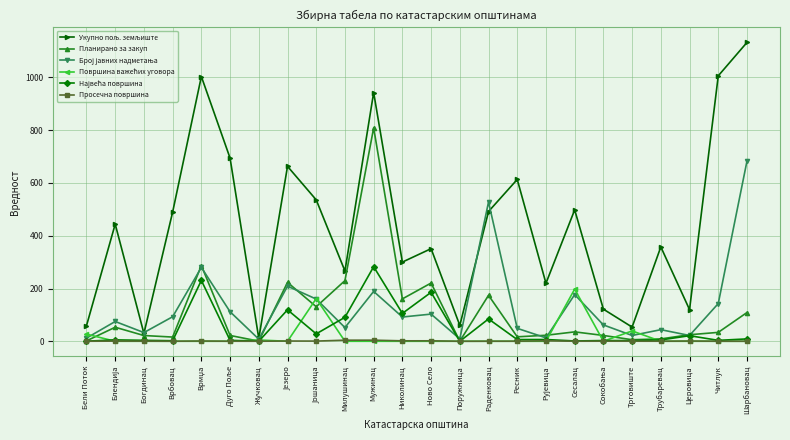

How many lines are shown in the chart?

6